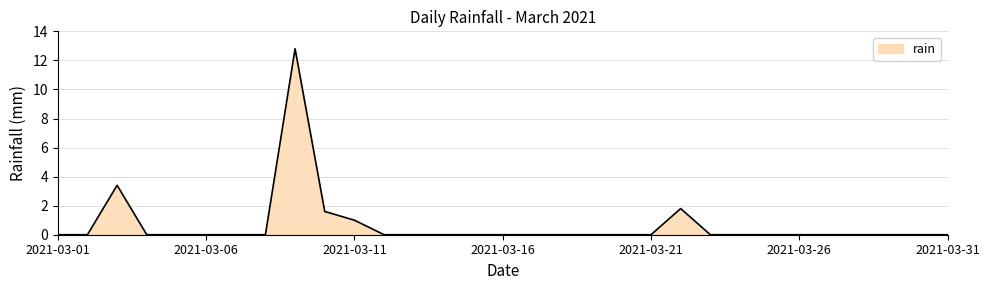

List the labels in order of value, largest first.

2021-03-09, 2021-03-03, 2021-03-22, 2021-03-10, 2021-03-11, 2021-03-01, 2021-03-02, 2021-03-04, 2021-03-05, 2021-03-06, 2021-03-07, 2021-03-08, 2021-03-12, 2021-03-13, 2021-03-14, 2021-03-15, 2021-03-16, 2021-03-17, 2021-03-18, 2021-03-19, 2021-03-20, 2021-03-21, 2021-03-23, 2021-03-24, 2021-03-25, 2021-03-26, 2021-03-27, 2021-03-28, 2021-03-29, 2021-03-30, 2021-03-31